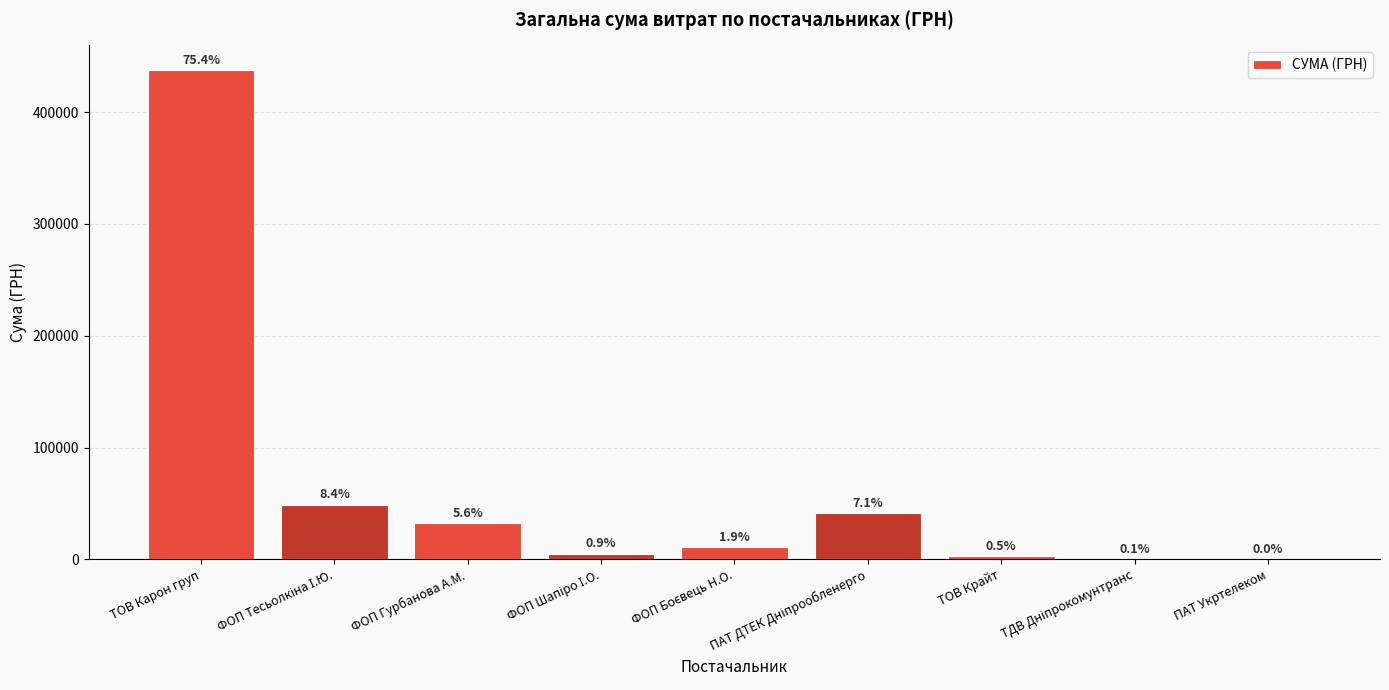

At which category does the chart reach its minimum across all series?

ПАТ Укртелеком